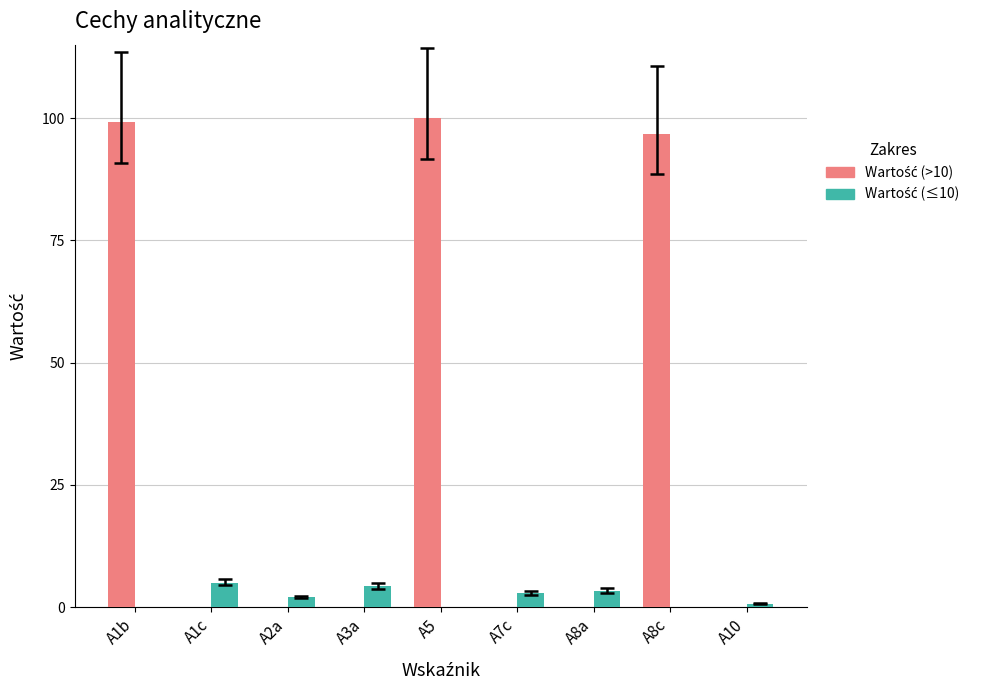

What is the greatest value displayed?

100.0